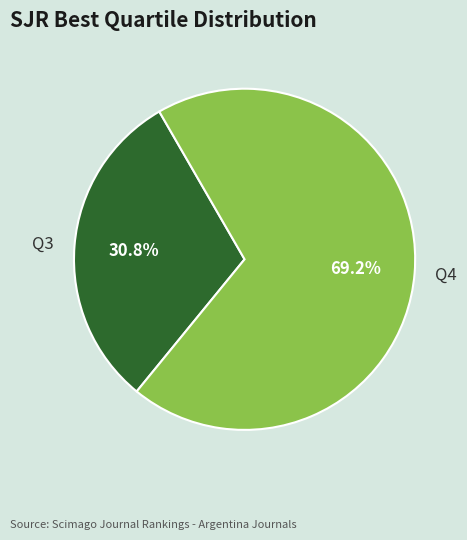

What portion of the pie excludes Q4?

30.8%